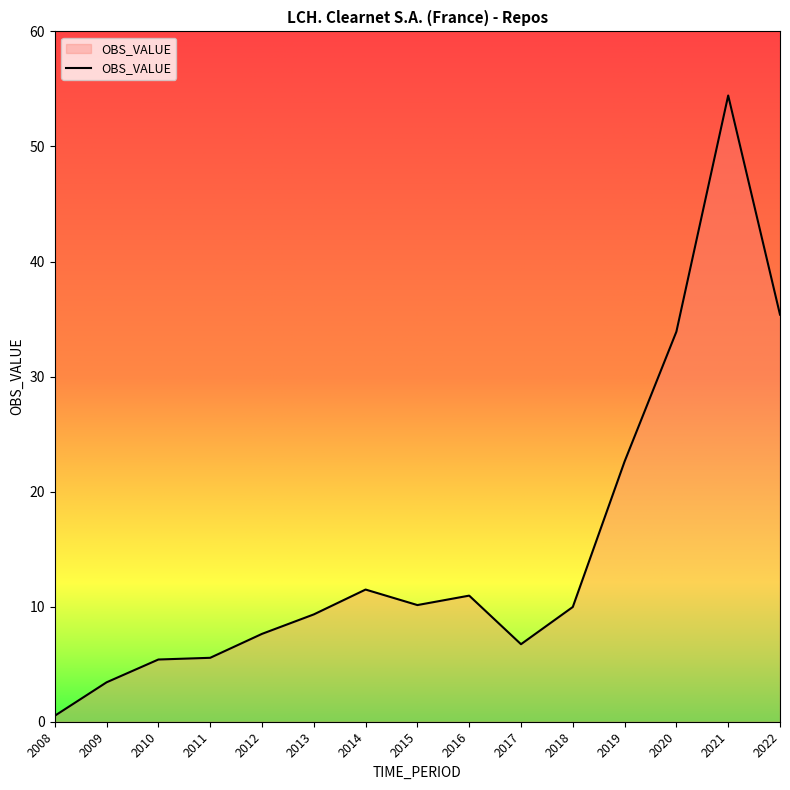

The chart shows a value of 47.0 at 2022. True or false?

False